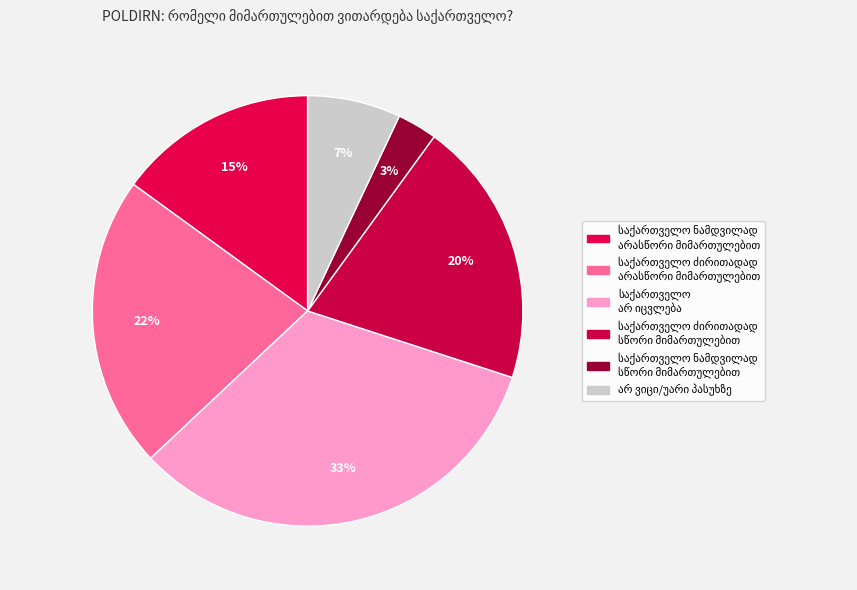

To the nearest percent, what percentage of the pie is საქართველო ნამდვილად
არასწორი მიმართულებით?

15%